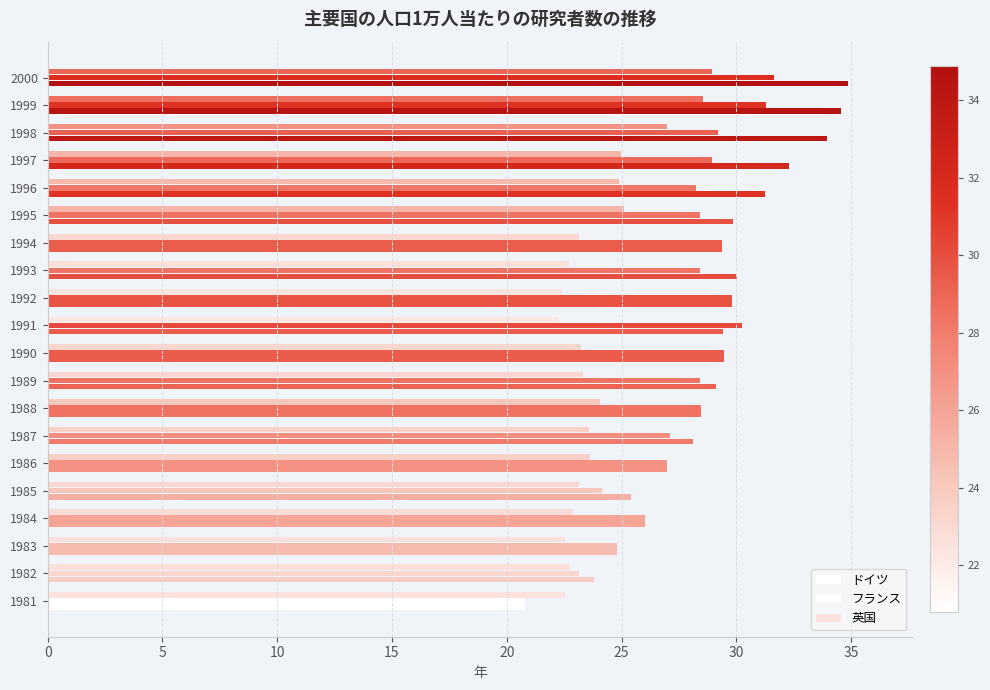

What is the value of the 英国 bar at the 3rd from the left?

22.6